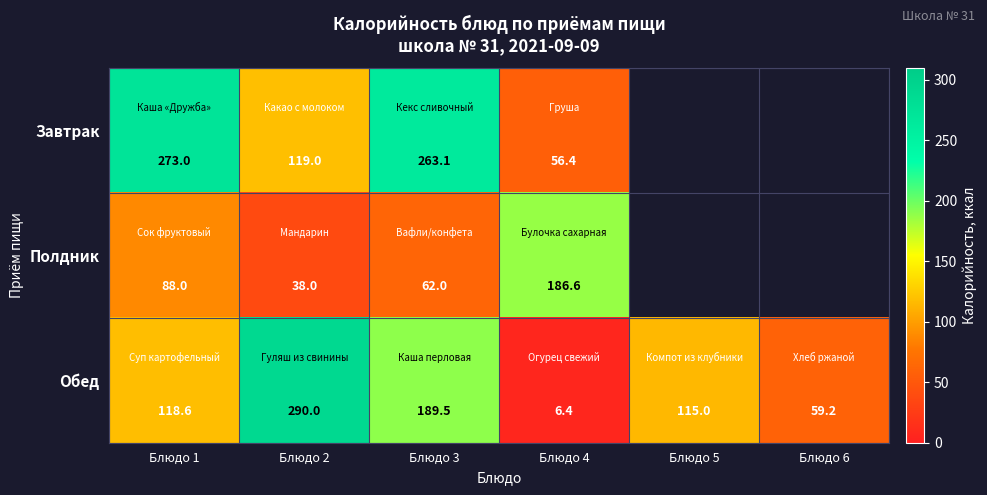

True or false: Обед has a value of 290.0 at Блюдо 2.

True